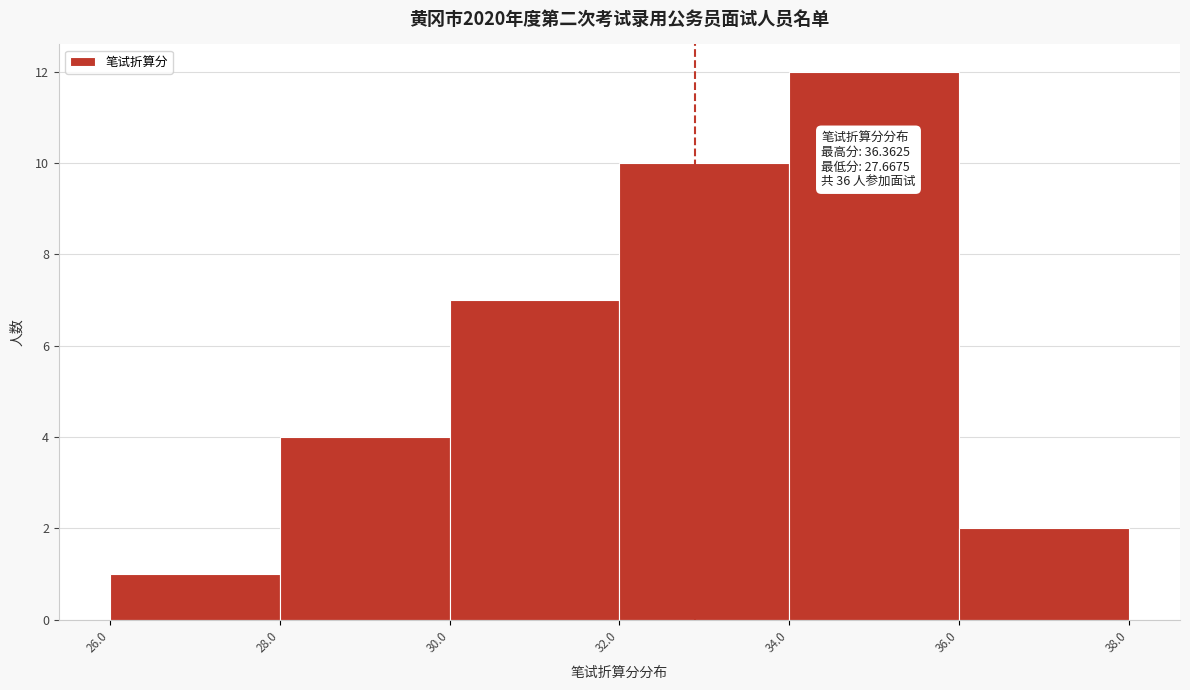

Over which range of the x-axis is the bar tallest?

34.0 to 36.0